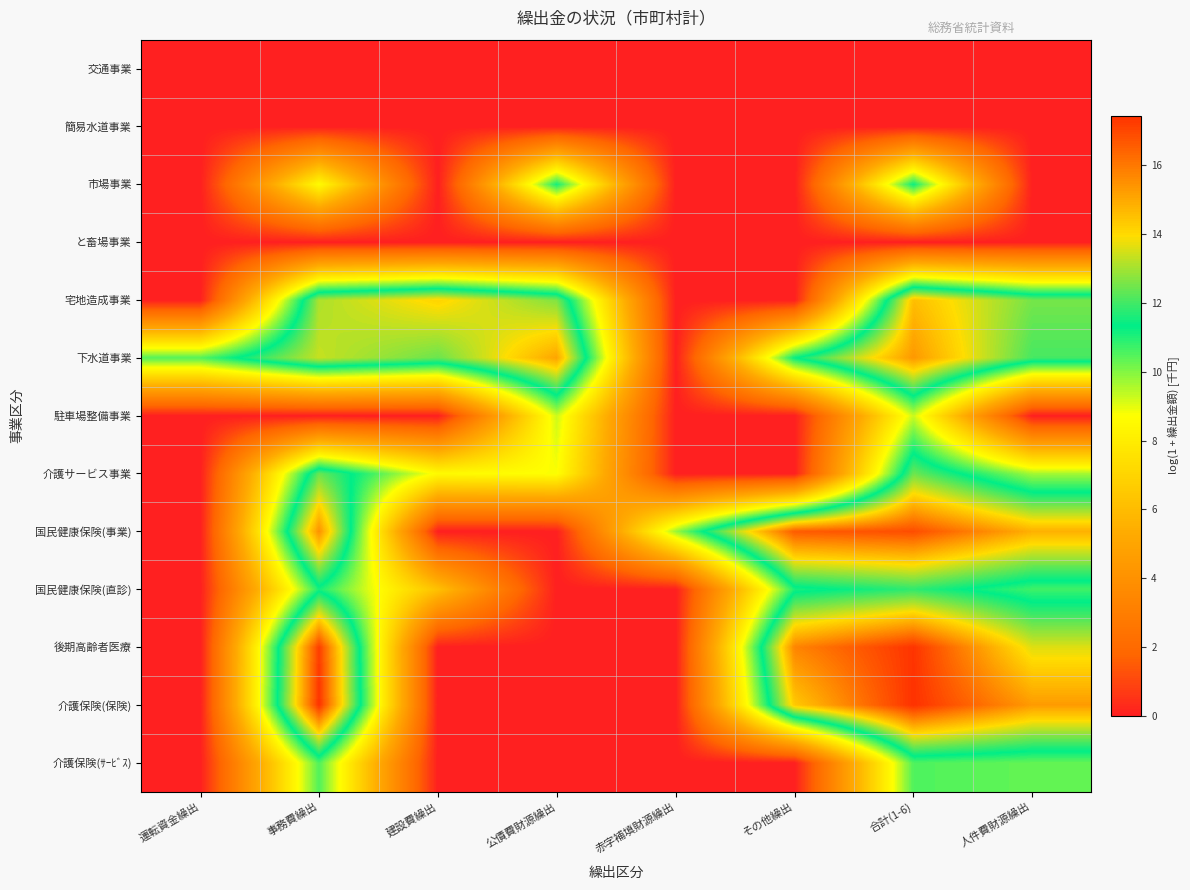

Which series has the largest range (max minus min)?

介護保険(保険)